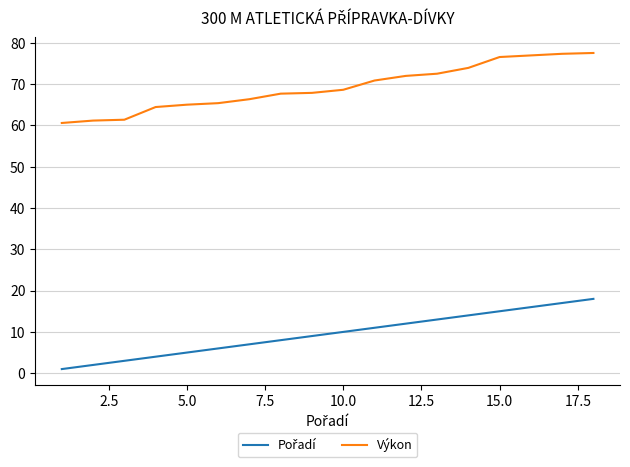

Which series has the largest total across all categories?

Výkon